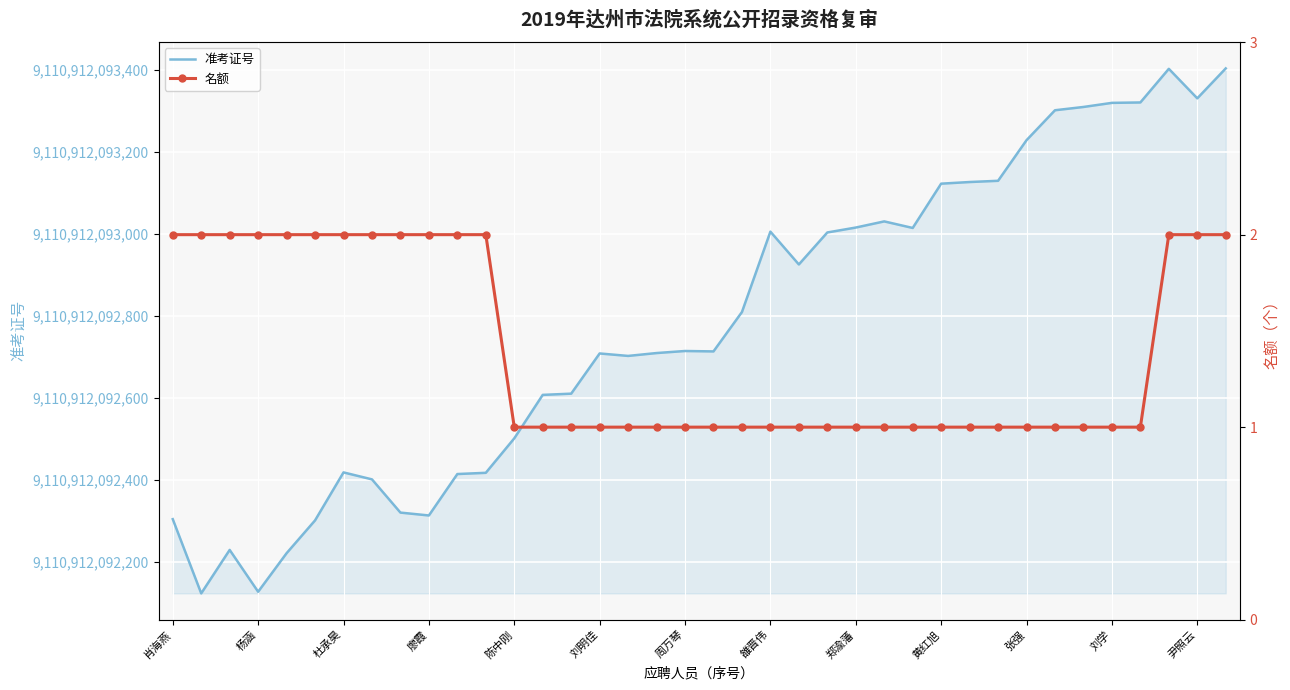

Between 23 and 15, which is larger?

23